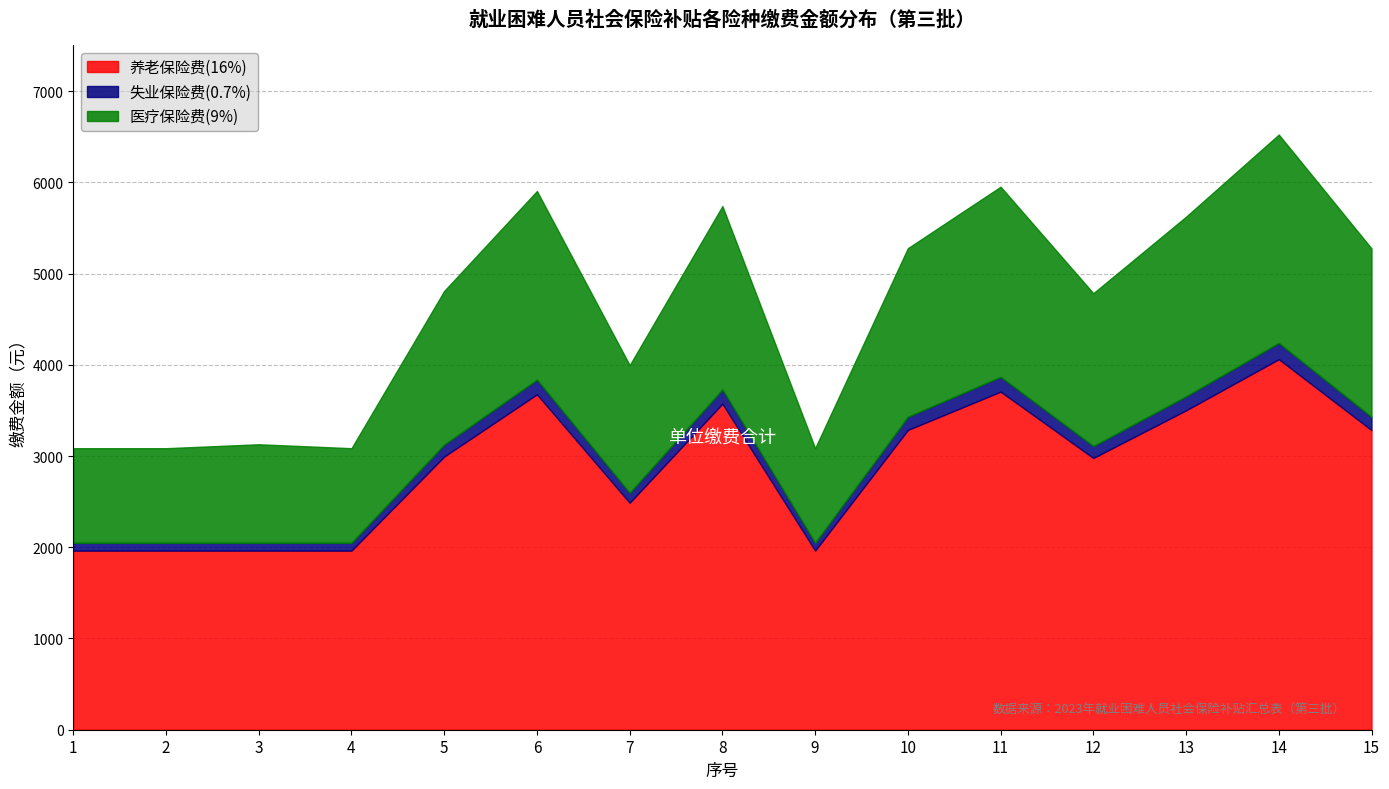

Which label corresponds to the smallest value in the chart?

1